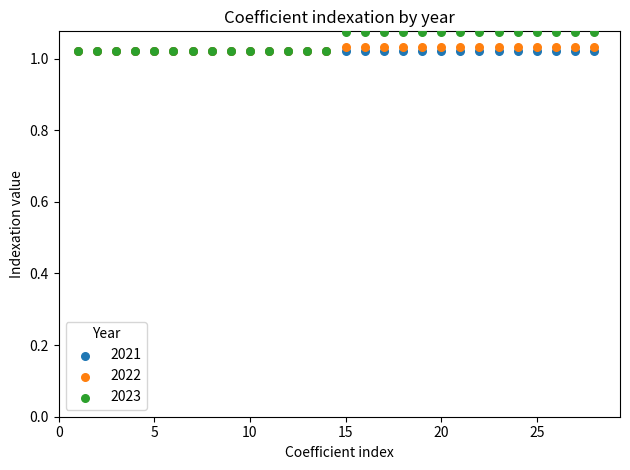

What are all the series names shown in the legend?

2021, 2022, 2023